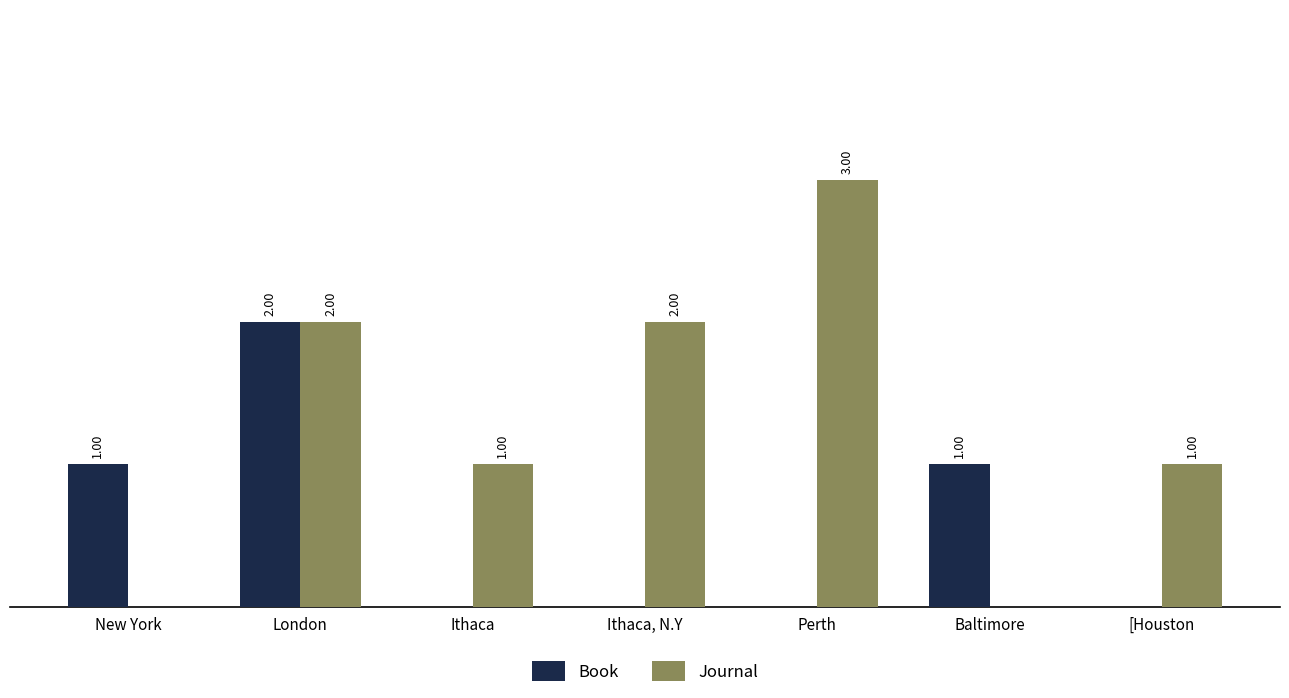

At which category does the chart reach its peak across all series?

Perth